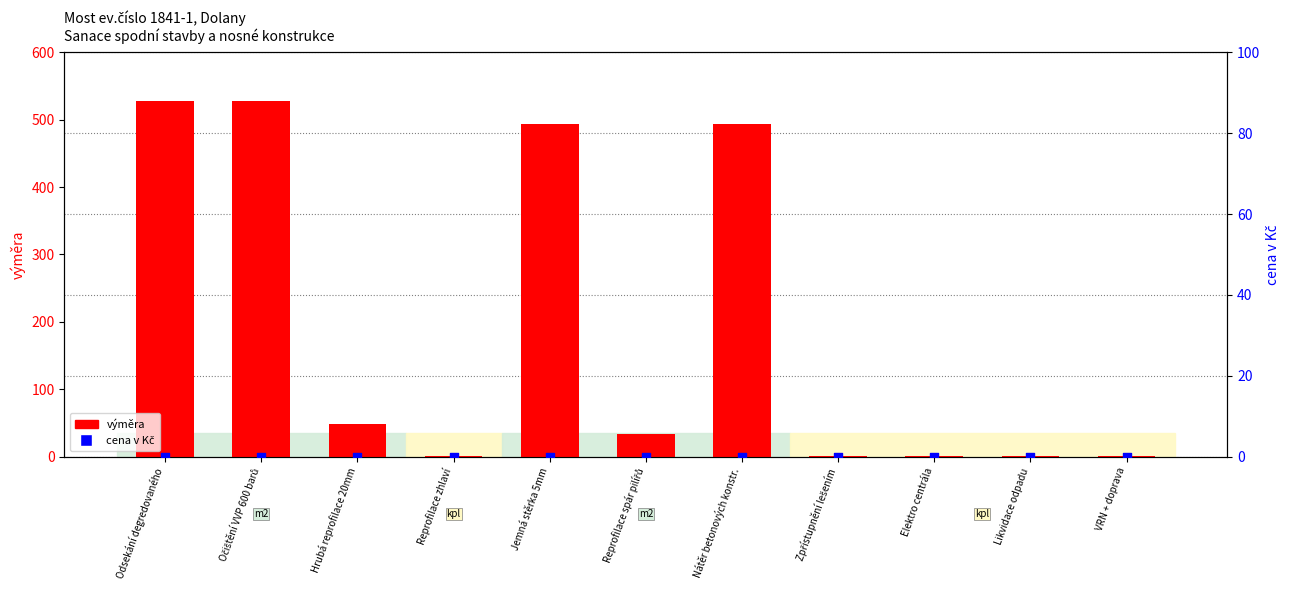

Which series reaches the maximum Y coordinate?

výměra